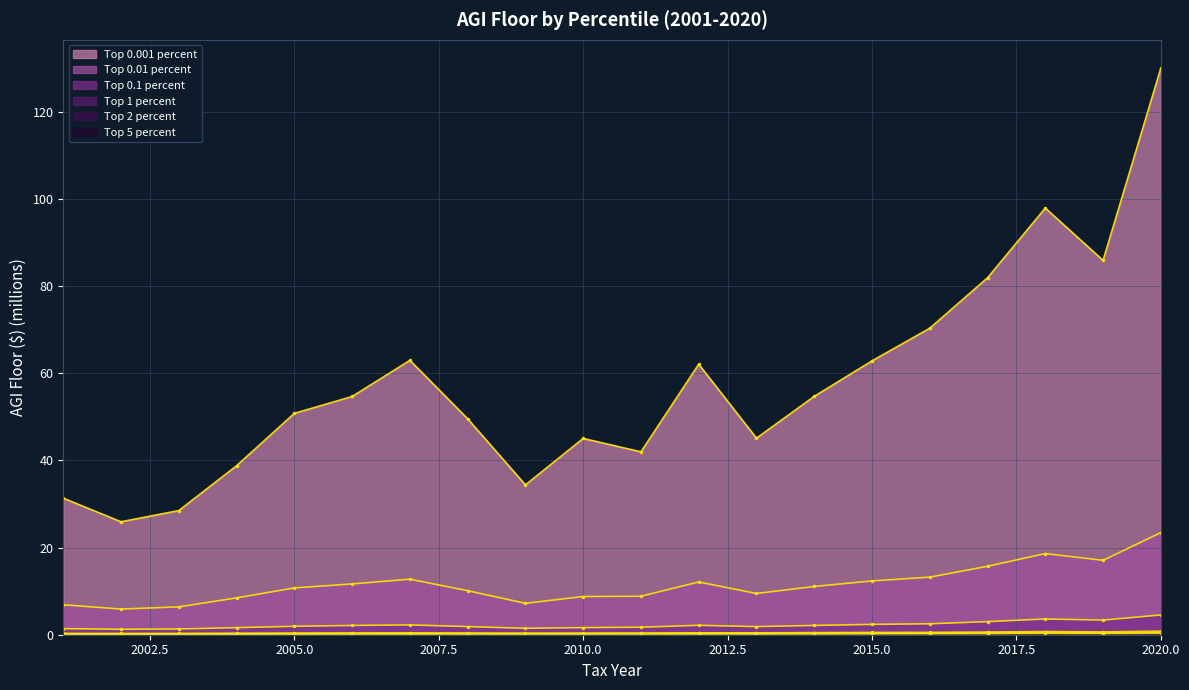

Reading left to right, what are all the values shown in this chart?

Top 0.001 percent: 2001=31.3	2002=25.9	2003=28.5	2004=38.8	2005=50.8	2006=54.7	2007=63.0	2008=49.5	2009=34.4	2010=45.0	2011=42.0	2012=62.1	2013=45.1	2014=54.7	2015=62.8	2016=70.3	2017=81.9	2018=97.9	2019=85.9	2020=130.0
Top 0.01 percent: 2001=6.9	2002=5.9	2003=6.4	2004=8.5	2005=10.7	2006=11.6	2007=12.7	2008=10.1	2009=7.2	2010=8.8	2011=8.8	2012=12.1	2013=9.5	2014=11.1	2015=12.3	2016=13.2	2017=15.7	2018=18.6	2019=17.1	2020=23.4
Top 0.1 percent: 2001=1.4	2002=1.2	2003=1.3	2004=1.6	2005=1.9	2006=2.1	2007=2.3	2008=1.9	2009=1.5	2010=1.6	2011=1.7	2012=2.2	2013=1.9	2014=2.1	2015=2.4	2016=2.5	2017=3.0	2018=3.6	2019=3.4	2020=4.5
Top 1 percent: 2001=0.3	2002=0.3	2003=0.3	2004=0.3	2005=0.4	2006=0.4	2007=0.4	2008=0.4	2009=0.4	2010=0.4	2011=0.4	2012=0.4	2013=0.4	2014=0.5	2015=0.5	2016=0.5	2017=0.6	2018=0.7	2019=0.7	2020=0.8
Top 2 percent: 2001=0.2	2002=0.2	2003=0.2	2004=0.2	2005=0.2	2006=0.3	2007=0.3	2008=0.3	2009=0.2	2010=0.3	2011=0.3	2012=0.3	2013=0.3	2014=0.3	2015=0.3	2016=0.4	2017=0.4	2018=0.5	2019=0.4	2020=0.5
Top 5 percent: 2001=0.1	2002=0.1	2003=0.1	2004=0.1	2005=0.1	2006=0.2	2007=0.2	2008=0.2	2009=0.2	2010=0.2	2011=0.2	2012=0.2	2013=0.2	2014=0.2	2015=0.2	2016=0.2	2017=0.3	2018=0.3	2019=0.3	2020=0.3